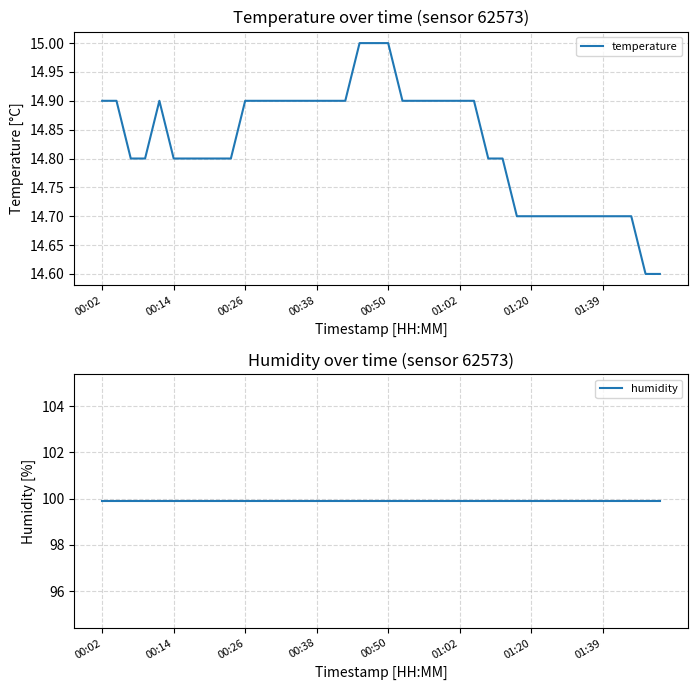

How many interior local peaks does the temperature series have?

1